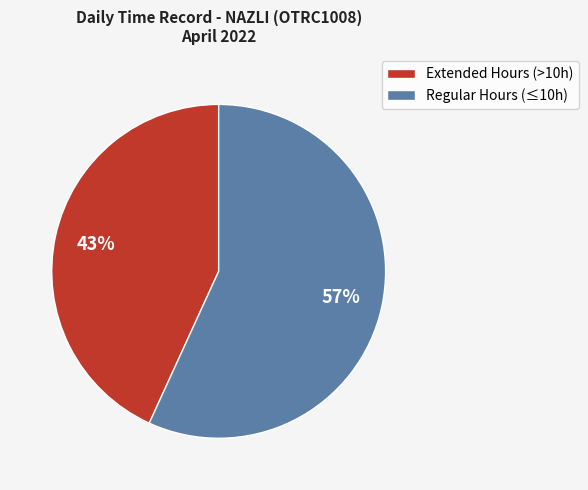

Rank the categories by value from lowest to highest.

Extended Hours (>10h), Regular Hours (≤10h)